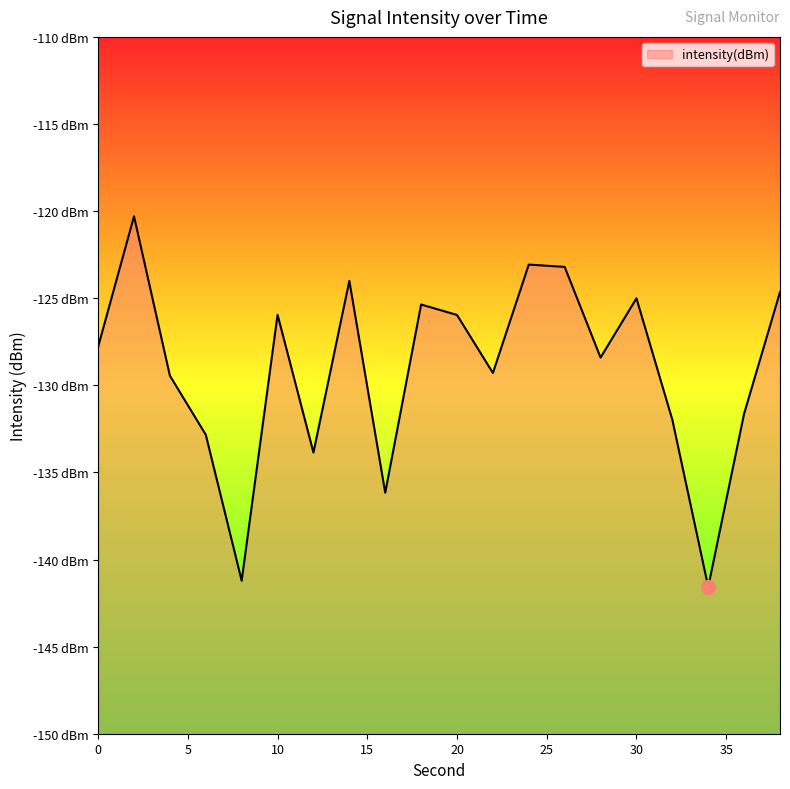

Does the chart display data point markers on the line(s)?

No